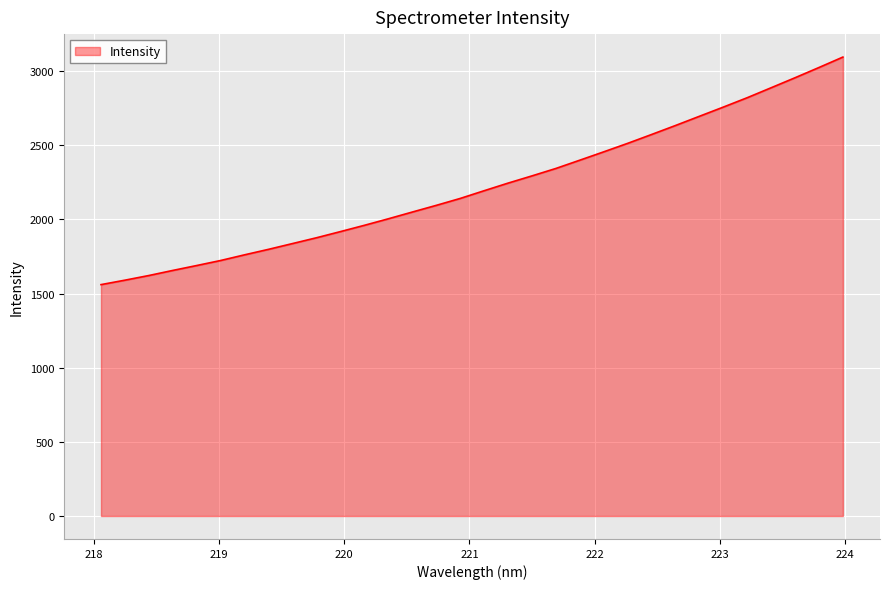

What is the difference between the maximum and minimum values?

1534.1